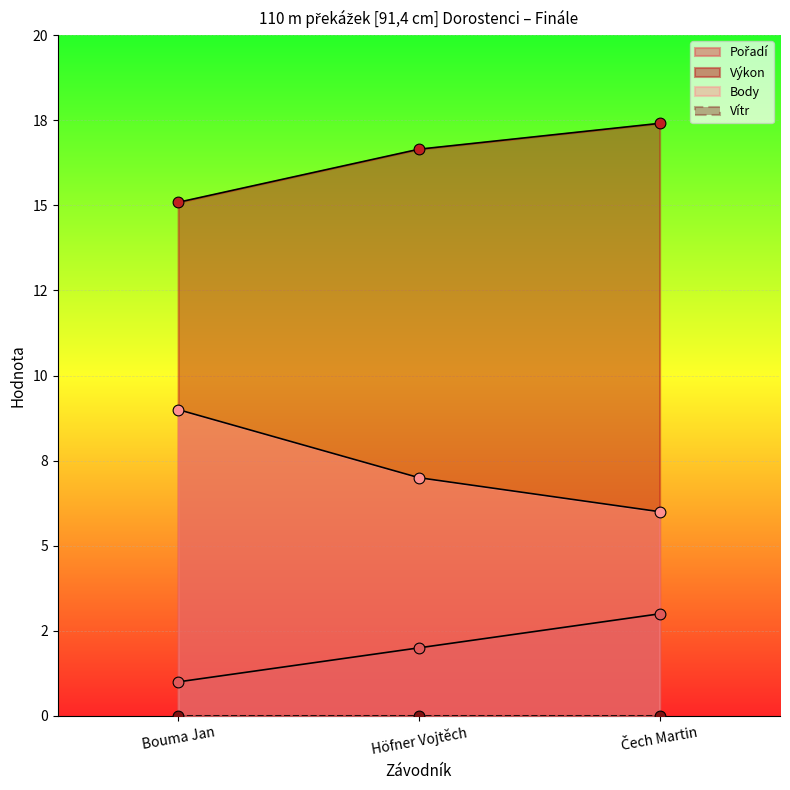

At how many categories does at least one series exceed 6?

3